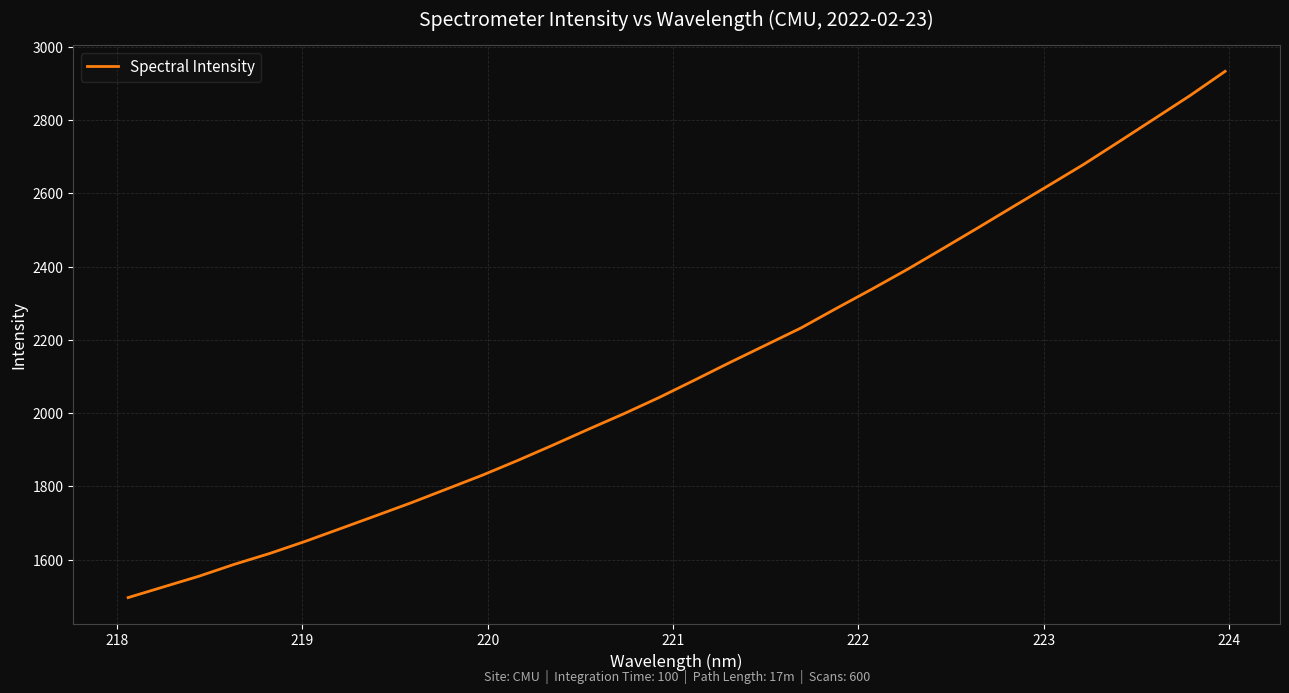

What is the maximum value shown in the chart?

2932.8